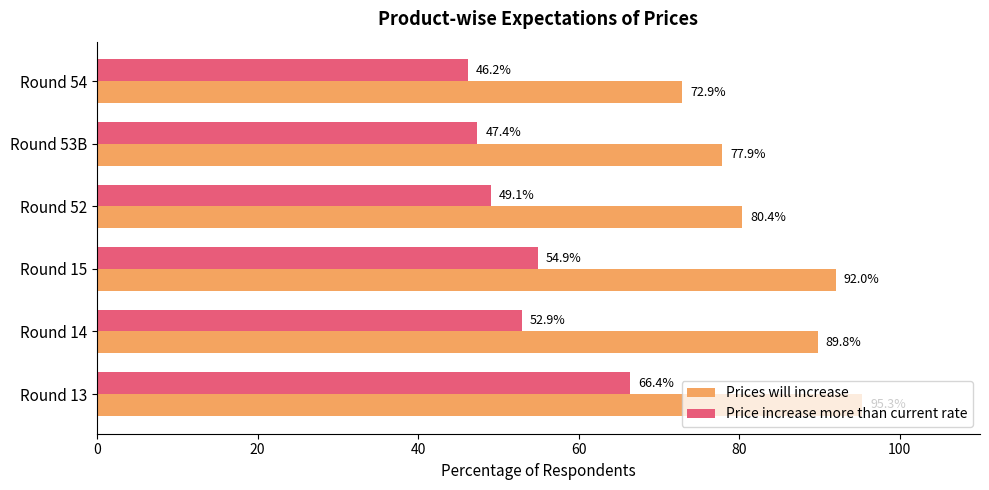

Between Round 52 and Round 53B, which series saw the biggest shift?

Prices will increase